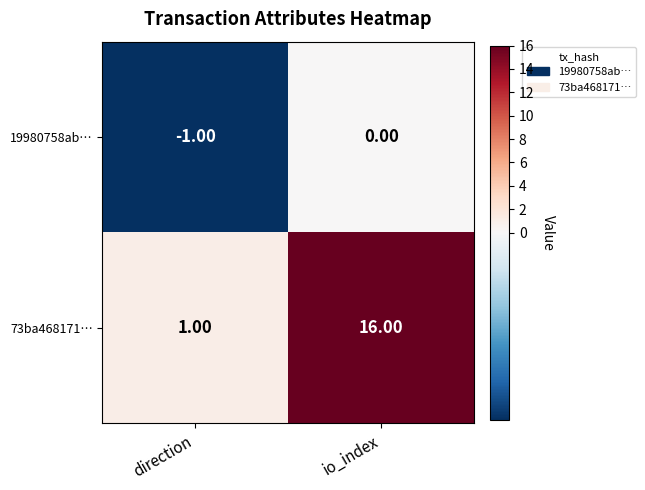

How many series are shown in this chart?

2